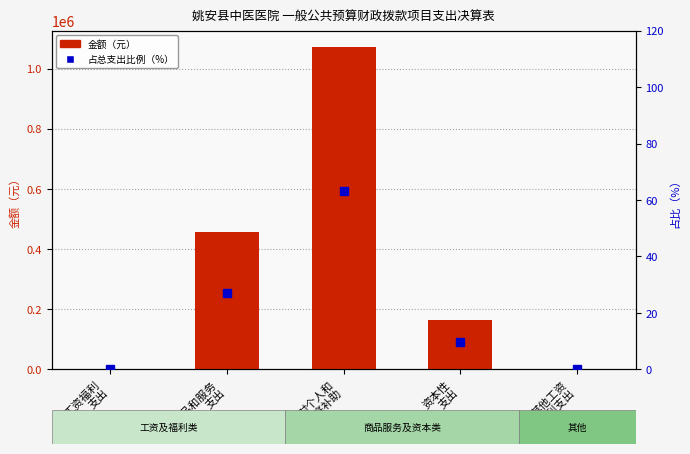

What is the difference between the maximum and minimum values in the 金额（元） series?

1073500.0